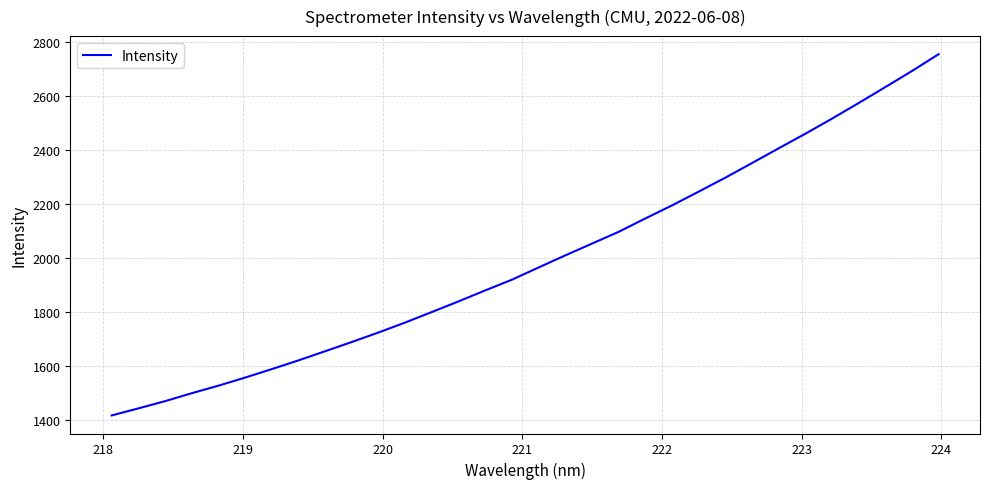

What is the minimum value shown in the chart?

1416.5